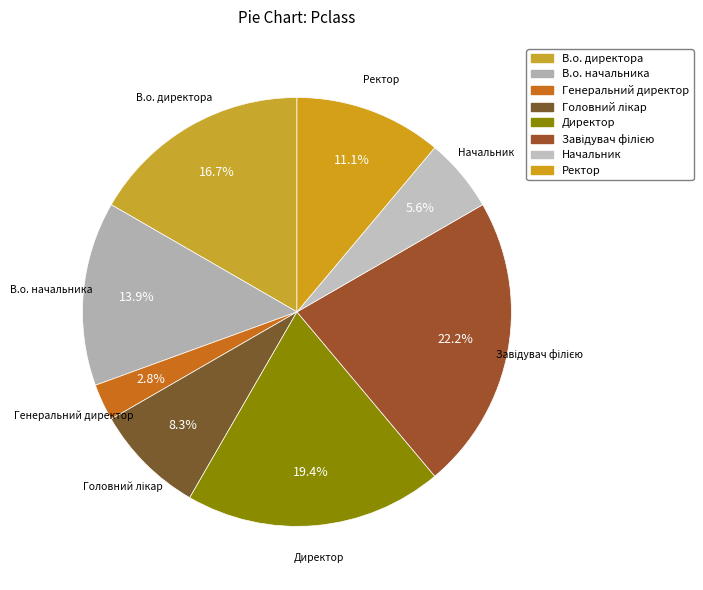

Do Ректор and В.о. директора together represent more than half of the pie?

No